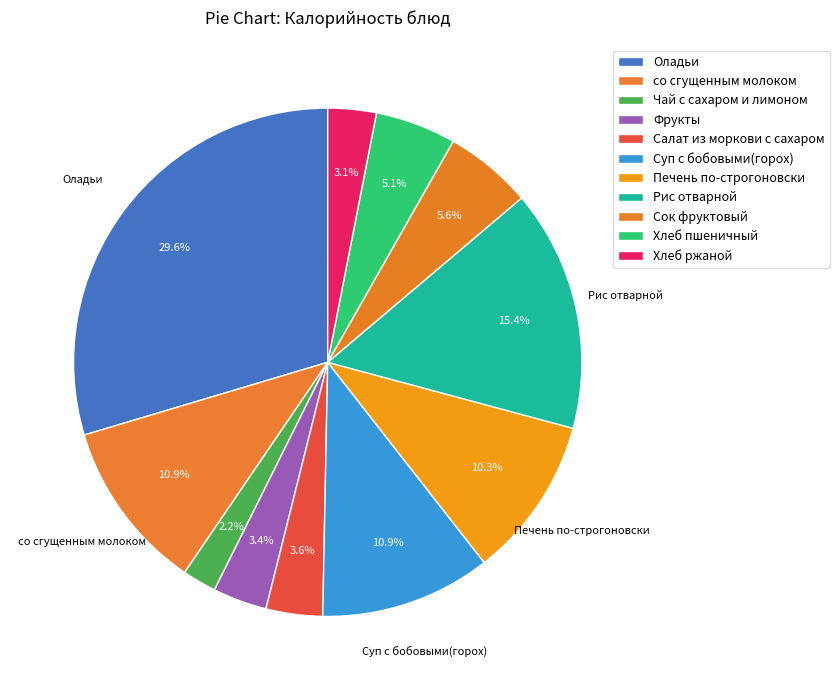

Approximately how many times larger is the value at Рис отварной compared to Печень по-строгоновски?

1.5